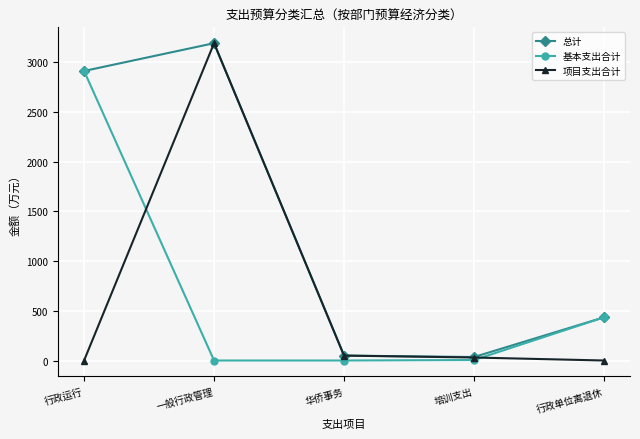

Is this an area chart (filled region under the line)?

No